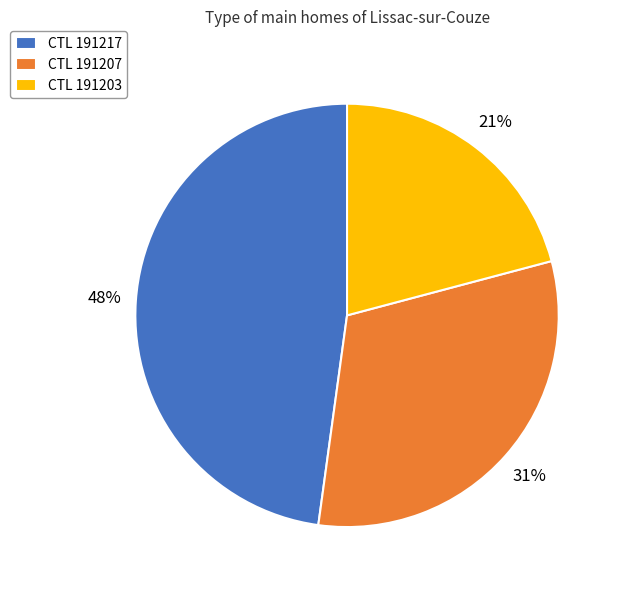

To the nearest percent, what portion does CTL 191217 represent?

48%